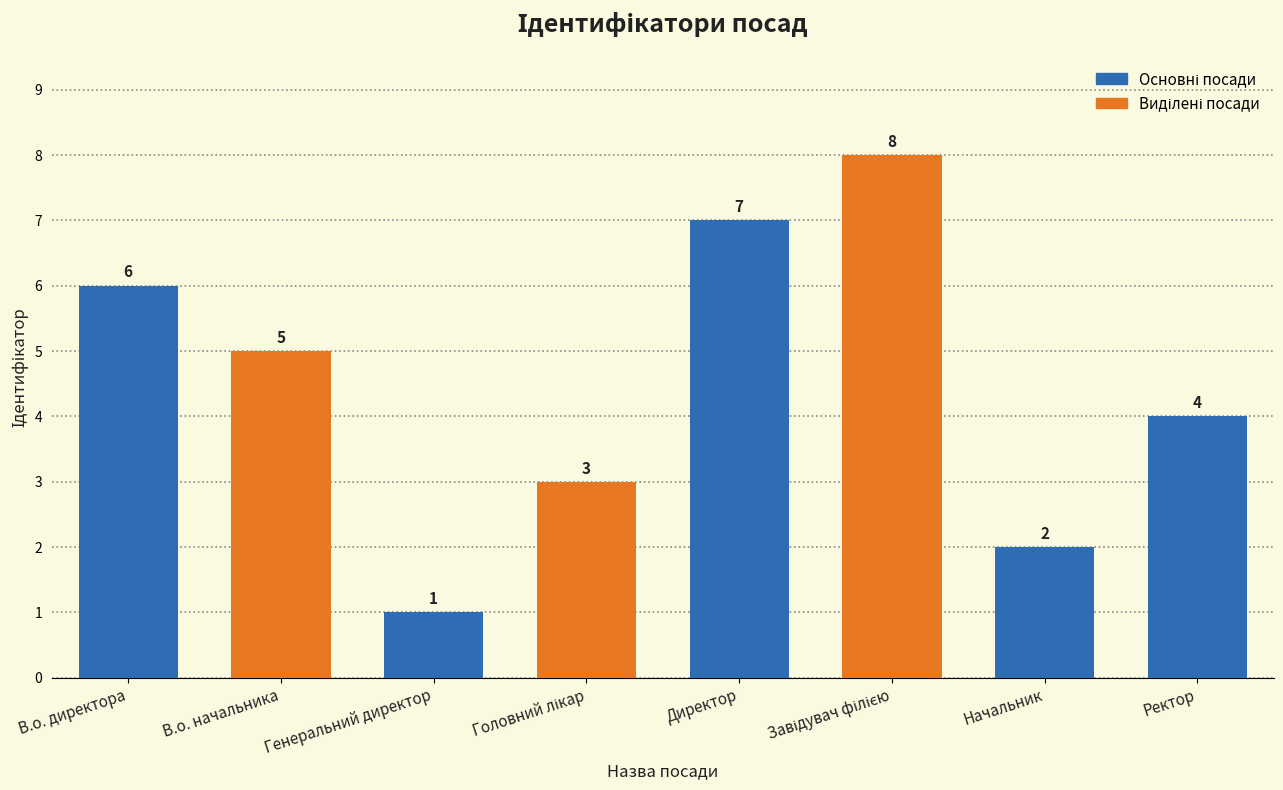

What is the greatest value displayed?

8